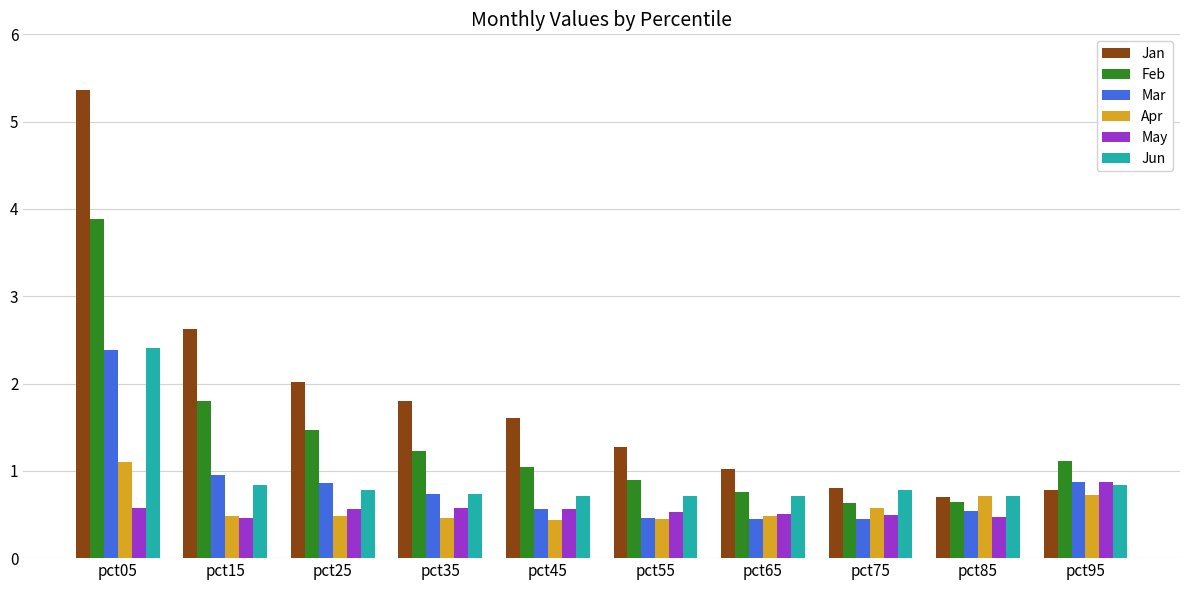

Which series has the widest spread of values?

Jan